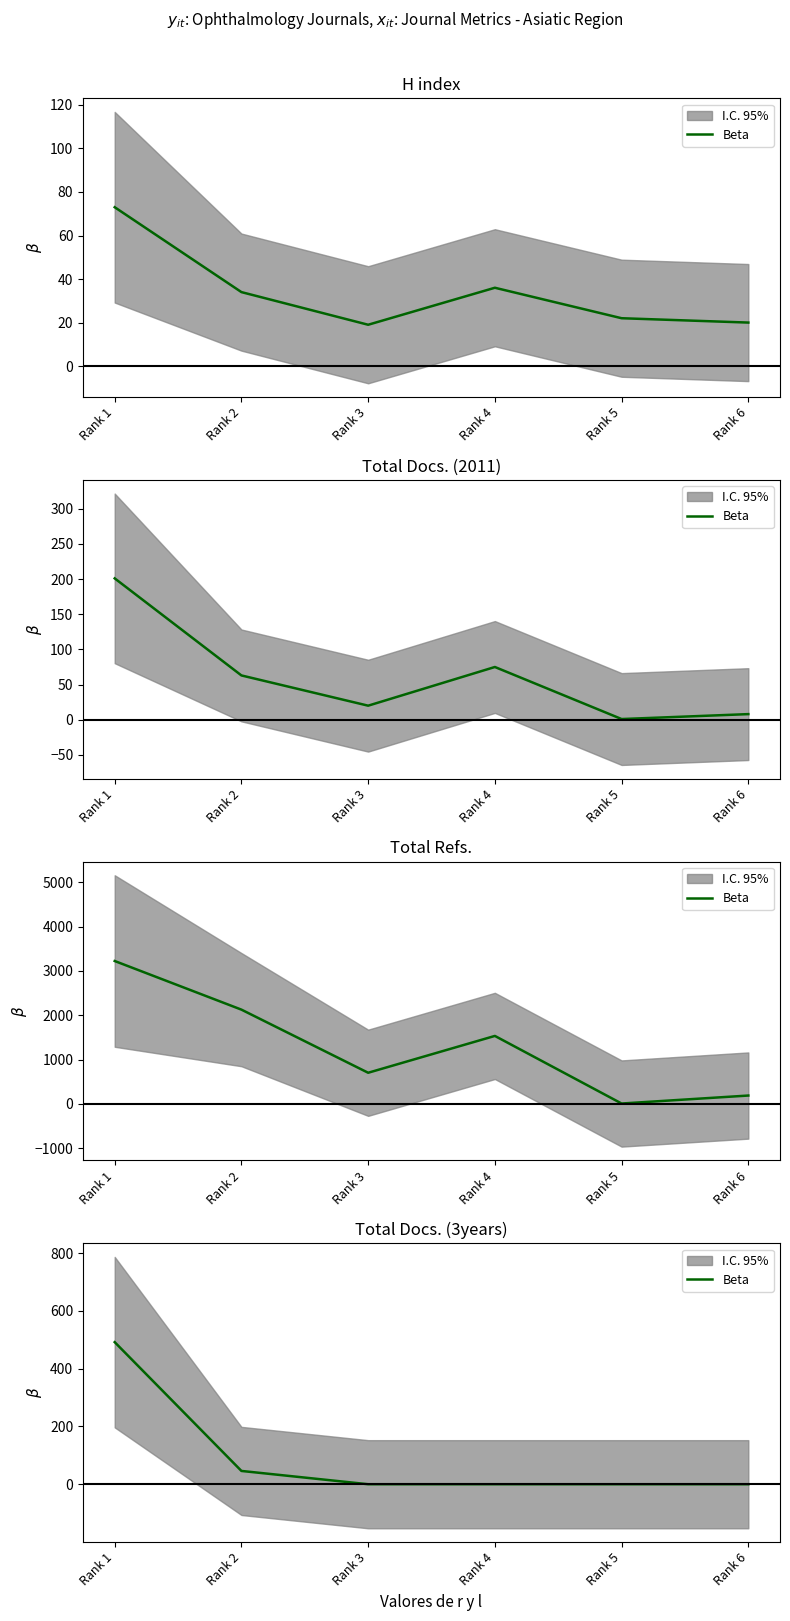

List the labels in order of value, smallest first.

Rank 3, Rank 4, Rank 5, Rank 6, Rank 2, Rank 1